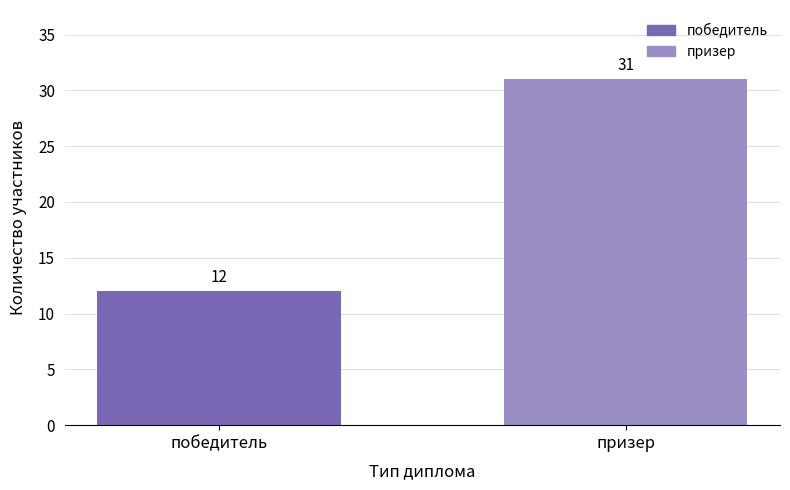

Reading left to right, extract all data points from this chart.

победитель=12	призер=31